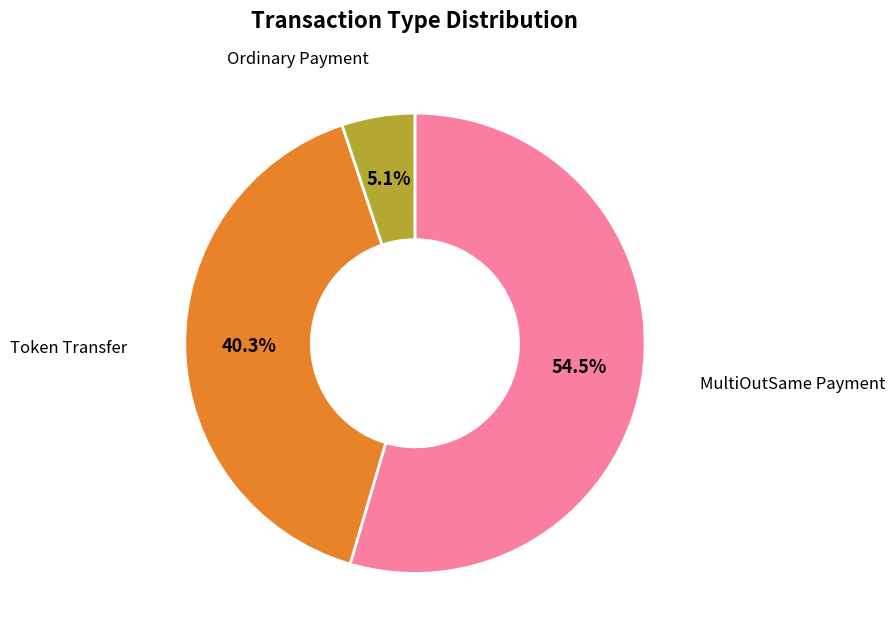

To the nearest percent, what percentage of the pie is Ordinary Payment?

5%